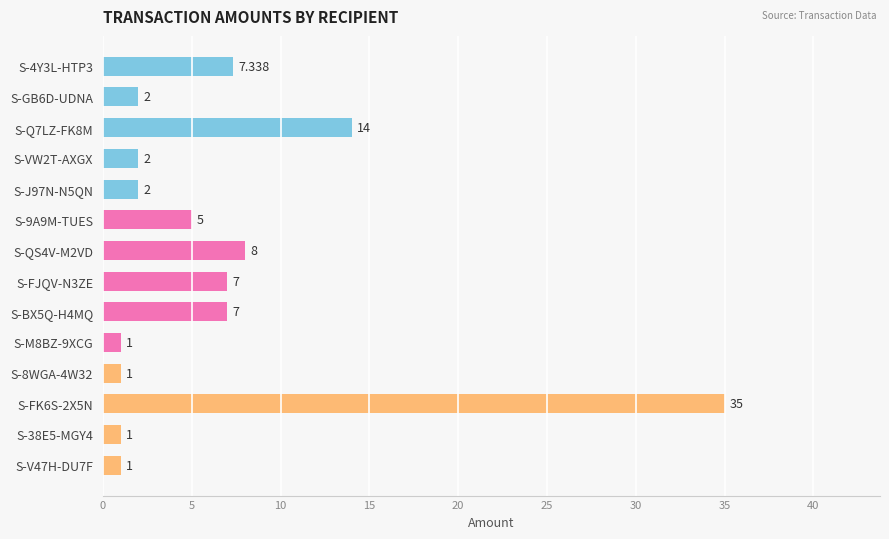

Which category has the highest value across all series?

S-FK6S-2X5N